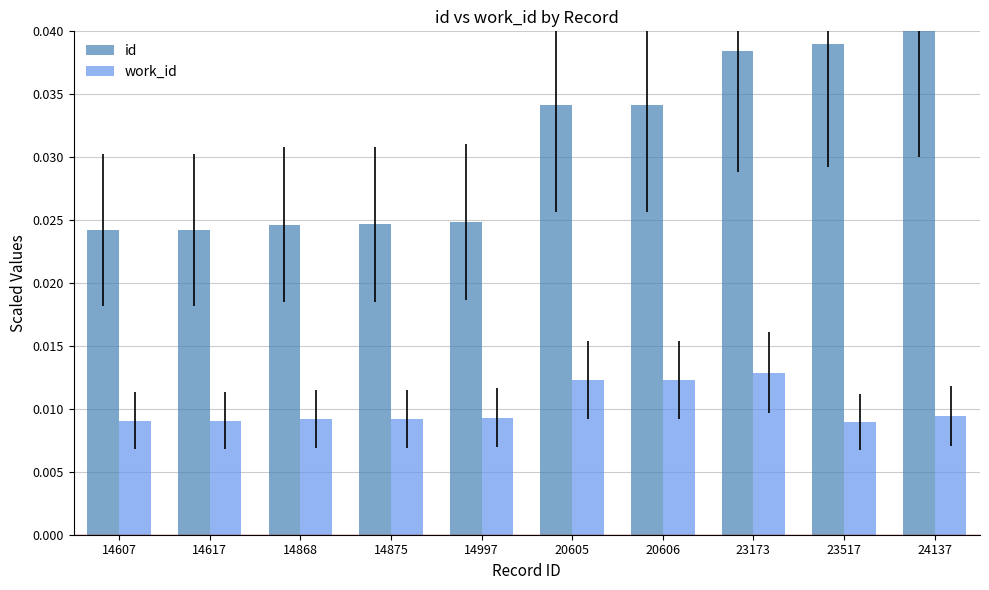

List the series in order of their overall mean, lowest first.

work_id, id